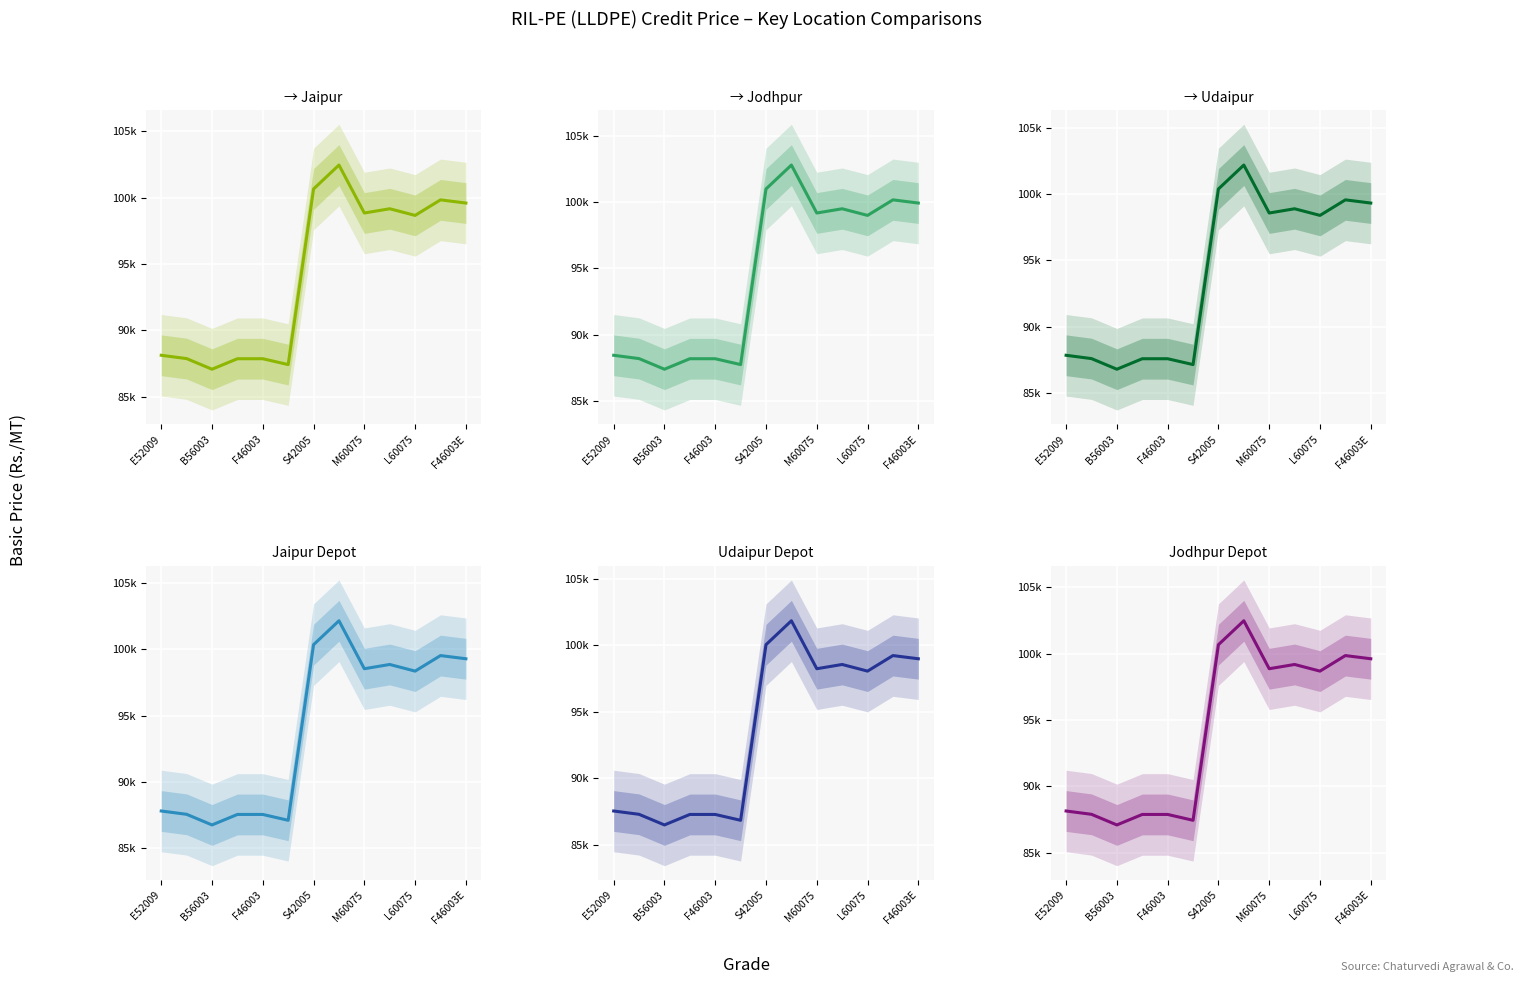

In Basic Price From Plant to Jodhpur, how many points are higher than both neighbors (excluding endpoints)?

3